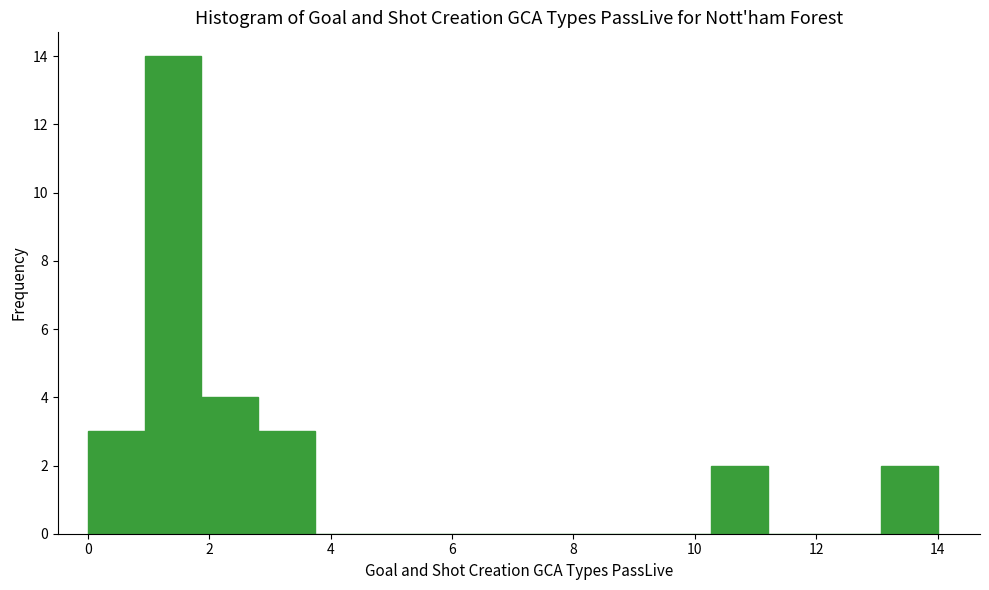

What is the height of the bar covering 1.0 to 1.8 on the x-axis? Neither the bar edges nor the heights are printed on the chart, so give them approximately, as read against the axes.

14